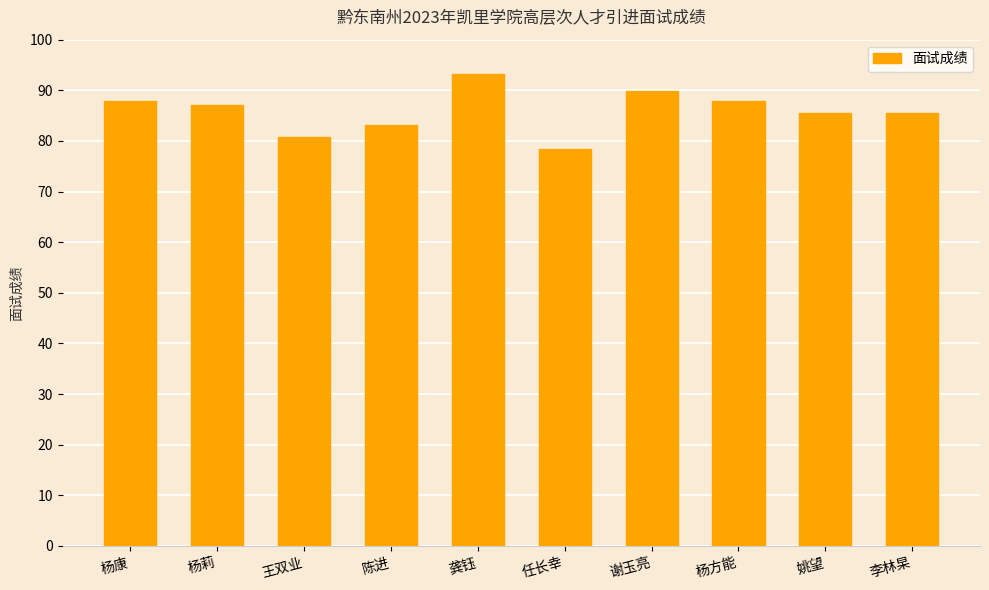

Does the chart contain any negative values?

No